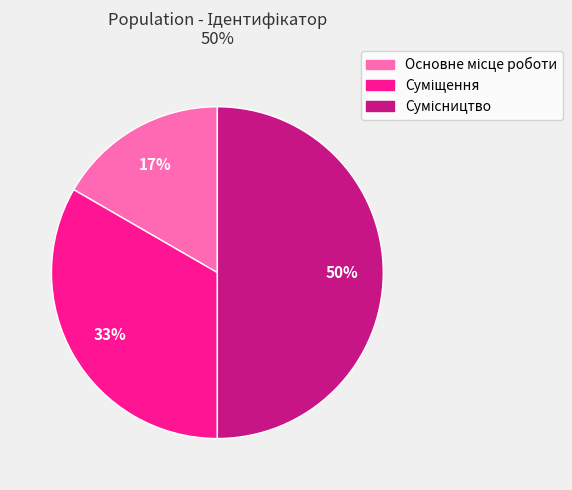

To the nearest percent, what is the average slice percentage?

33%